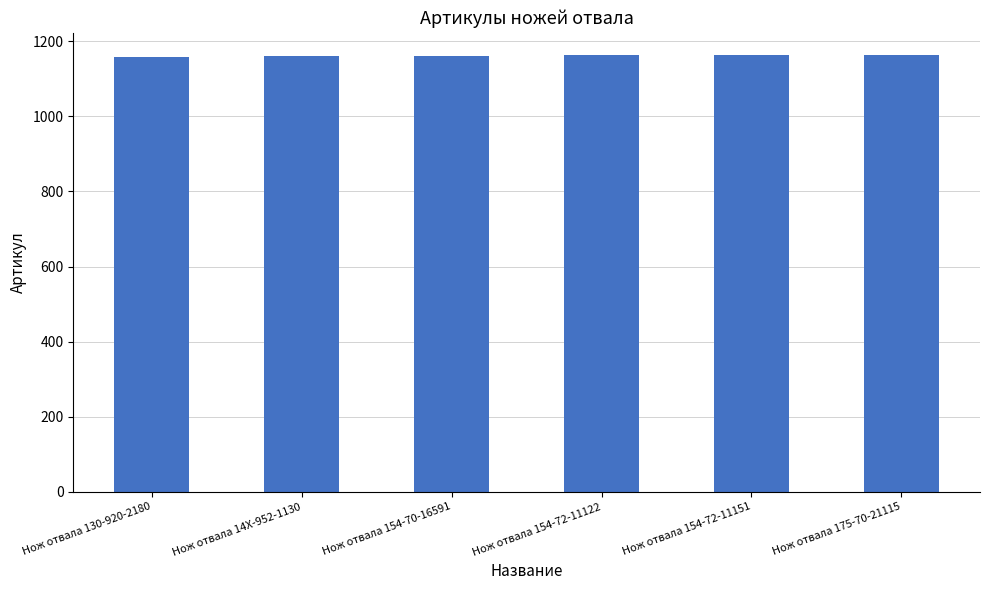

What is the ratio of the value at Нож отвала 14X-952-1130 to the value at Нож отвала 130-920-2180?

1.0